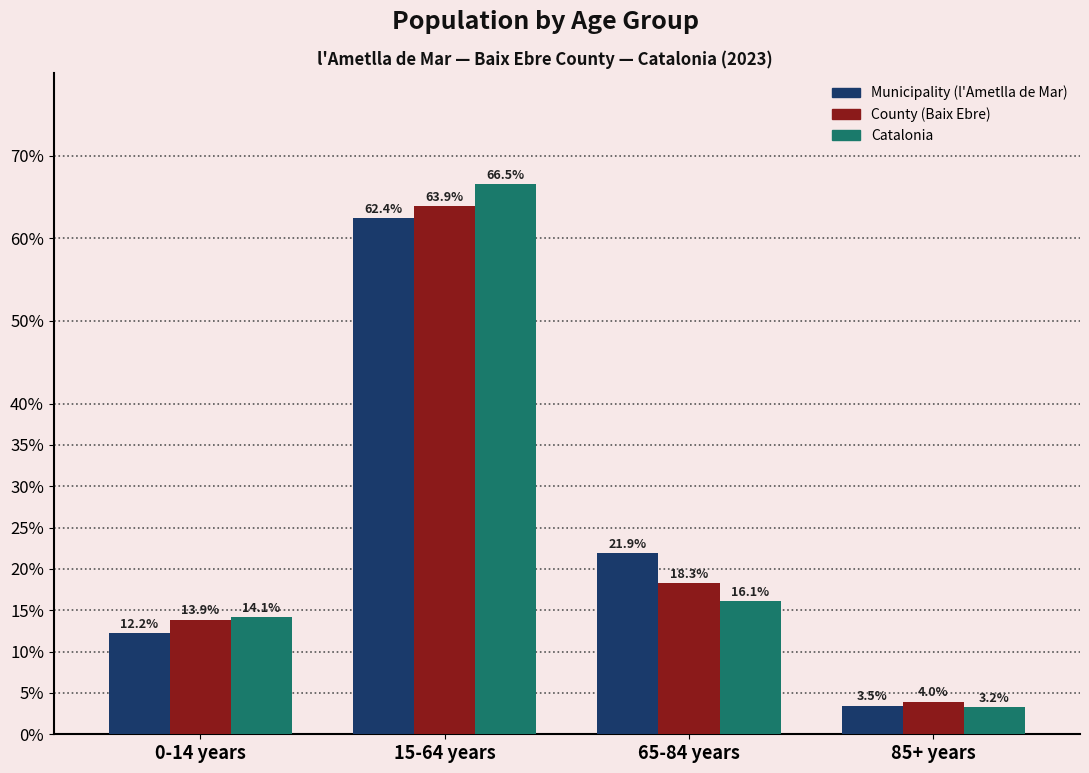

What is the label of the 1st bar from the left?

0-14 years